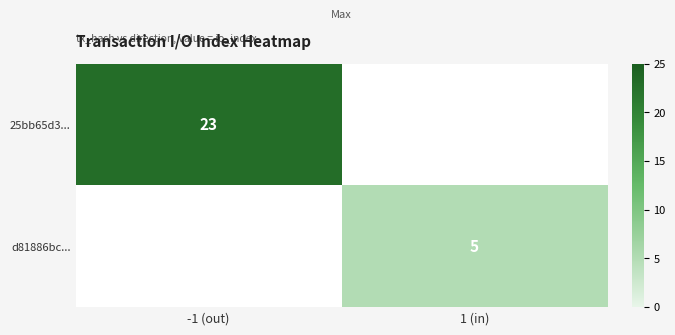

The d81886bc... series shows 1.9 at 1 (in). True or false?

False